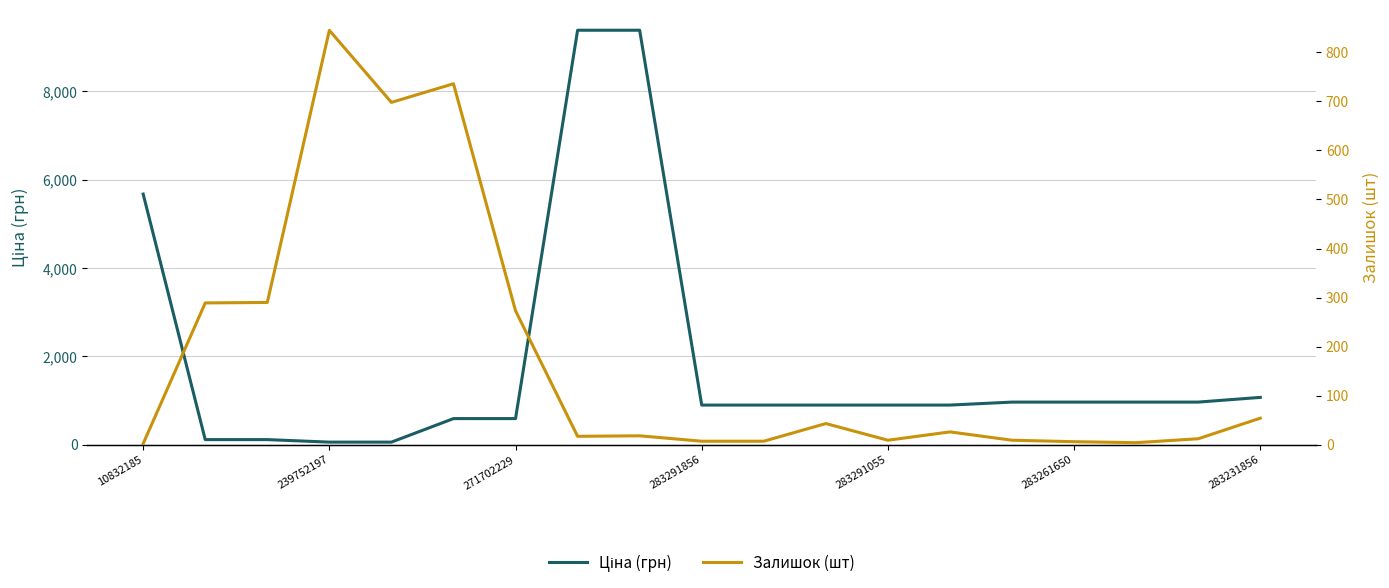

List the series in order of their overall mean, lowest first.

Залишок (шт), Ціна (грн)